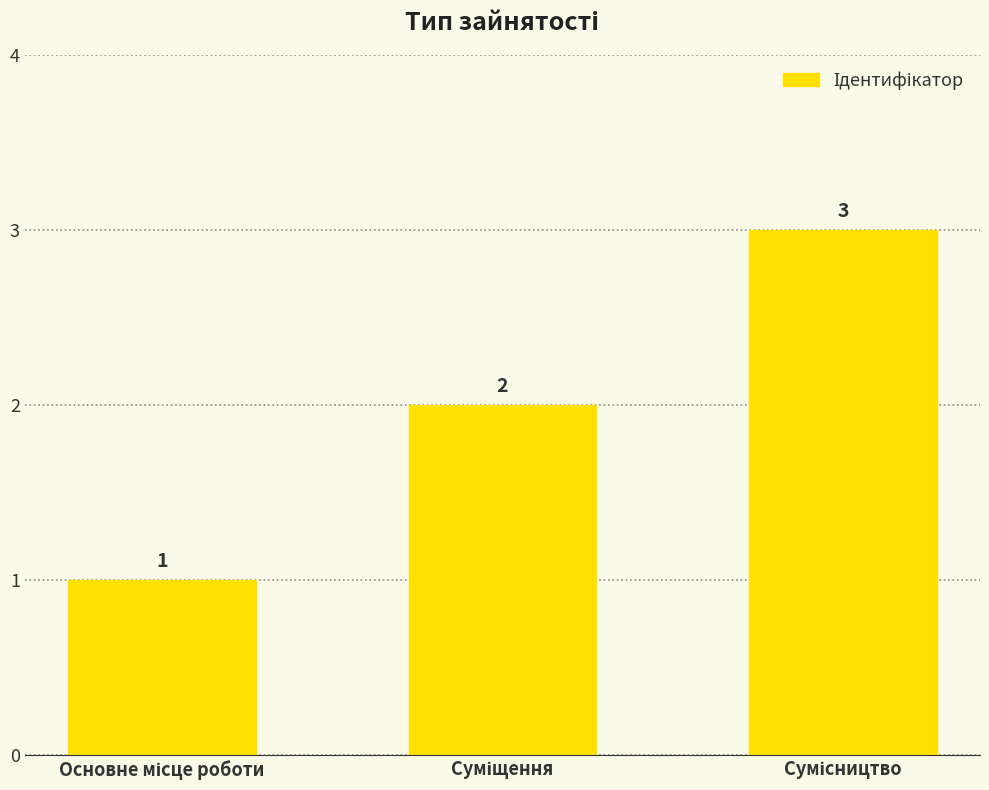

What is the greatest value displayed?

3